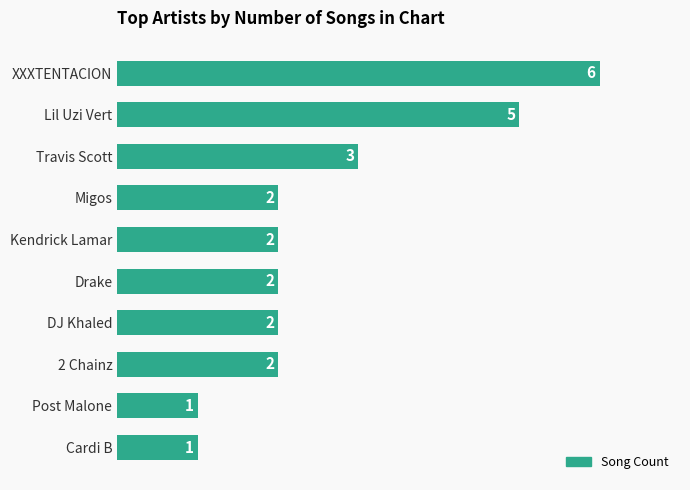

Reading top to bottom, transcribe all the data shown in this chart.

XXXTENTACION=6	Lil Uzi Vert=5	Travis Scott=3	Migos=2	Kendrick Lamar=2	Drake=2	DJ Khaled=2	2 Chainz=2	Post Malone=1	Cardi B=1